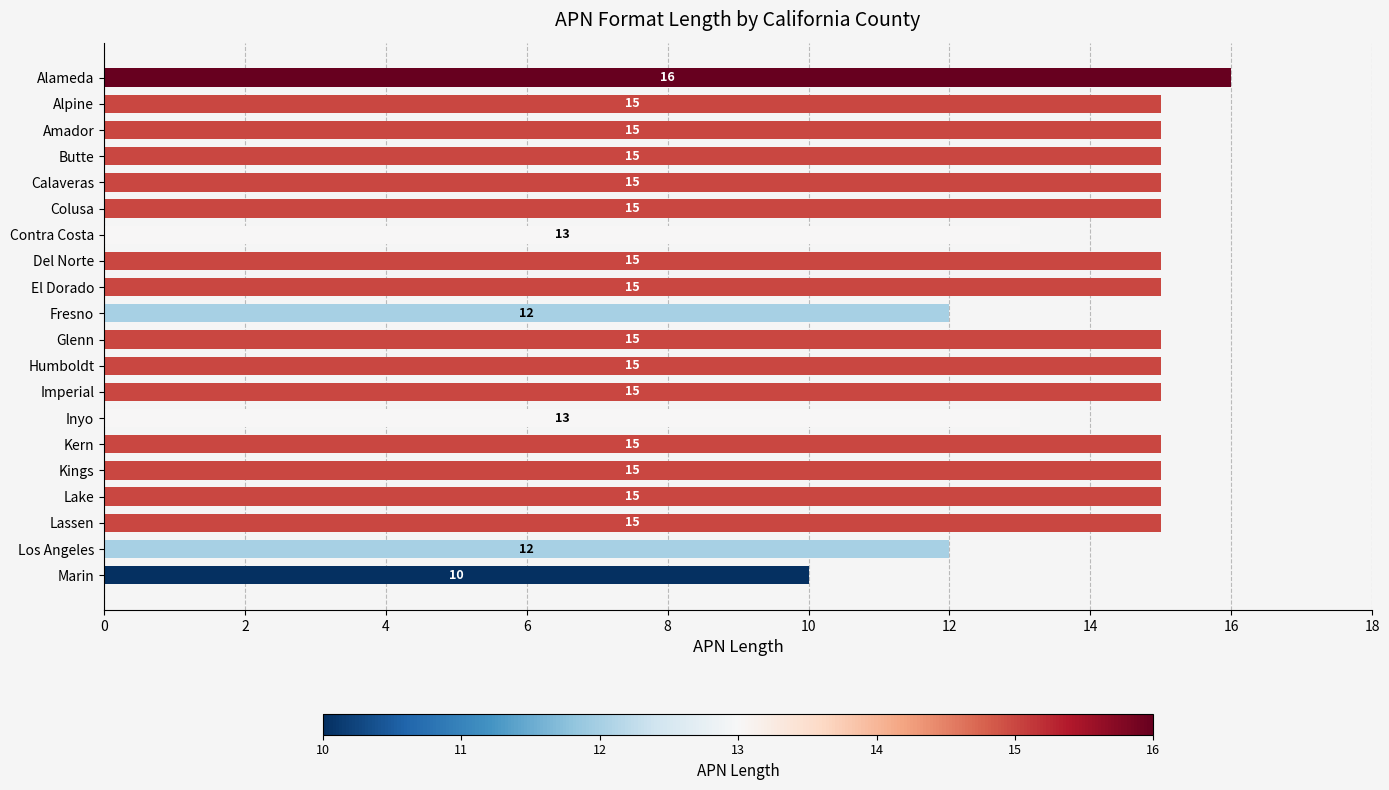

Reading top to bottom, what are all the values shown in this chart?

16	15	15	15	15	15	13	15	15	12	15	15	15	13	15	15	15	15	12	10